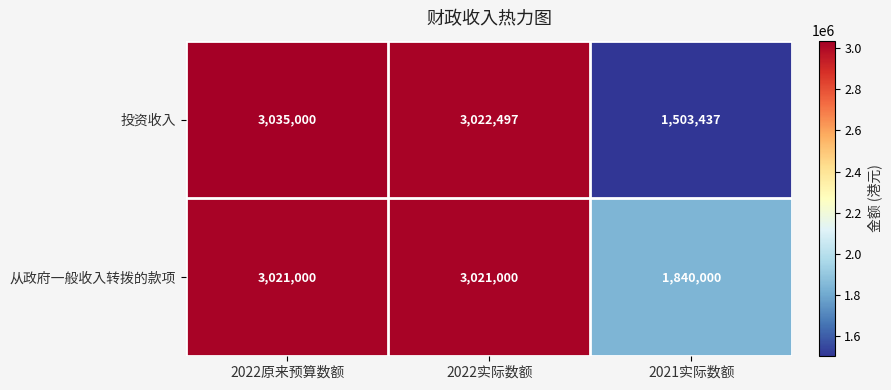

List the series in order of their overall mean, highest first.

从政府一般收入转拨的款项, 投资收入